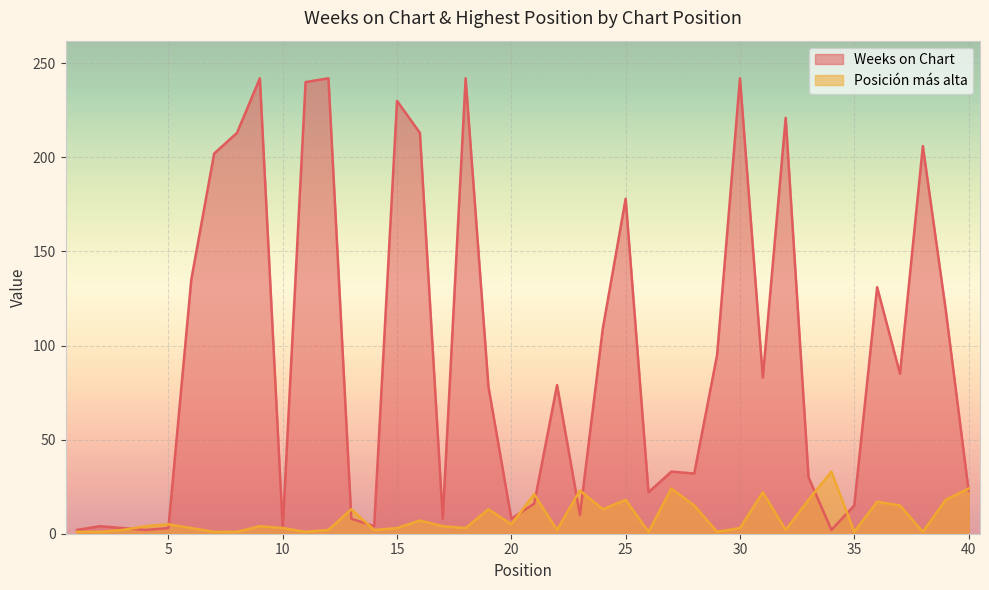

What is the highest value of the Weeks on Chart series?

242